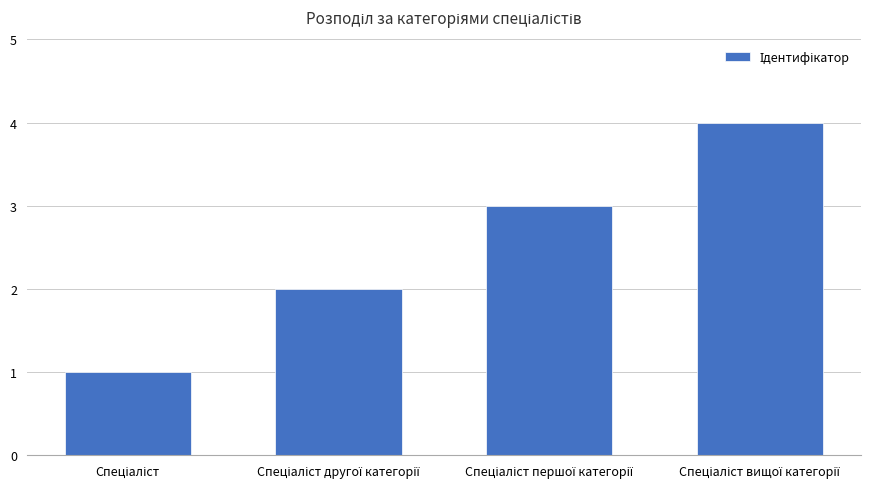

What is the difference between the maximum and minimum values?

3